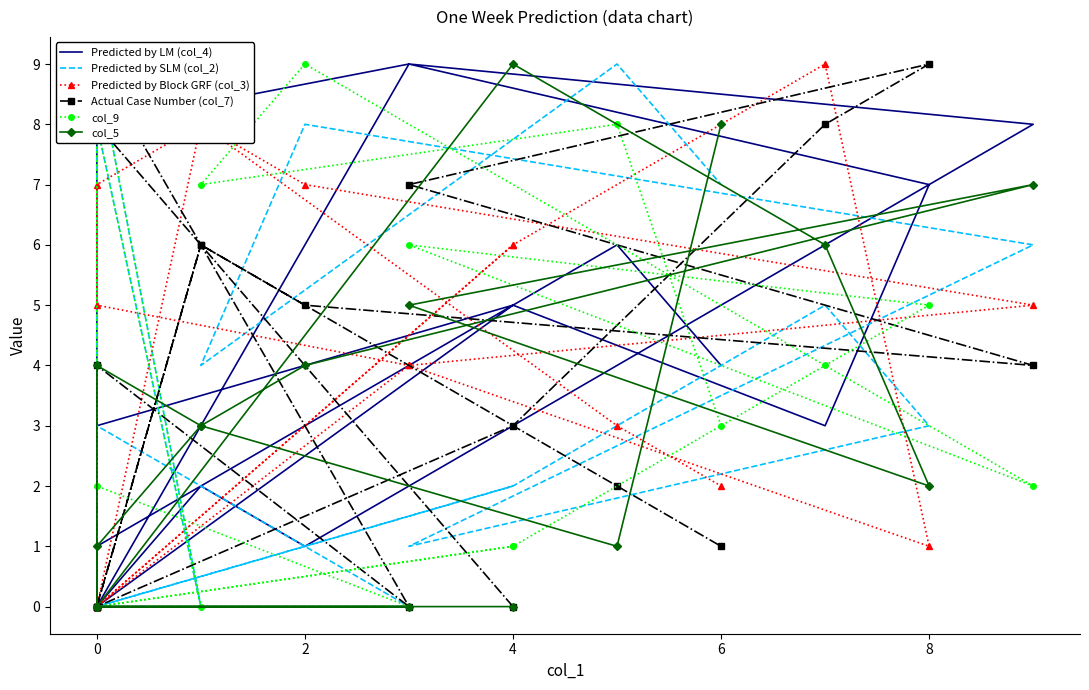

Which series has the largest total across all categories?

Predicted by Block GRF (col_3)